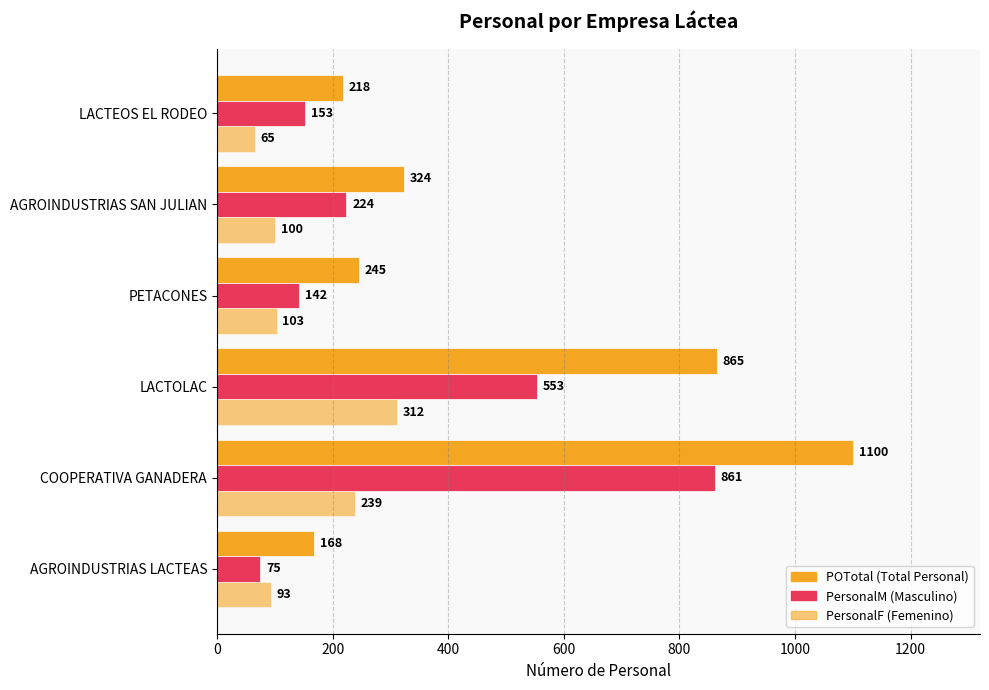

Count the number of categories in the chart.

6